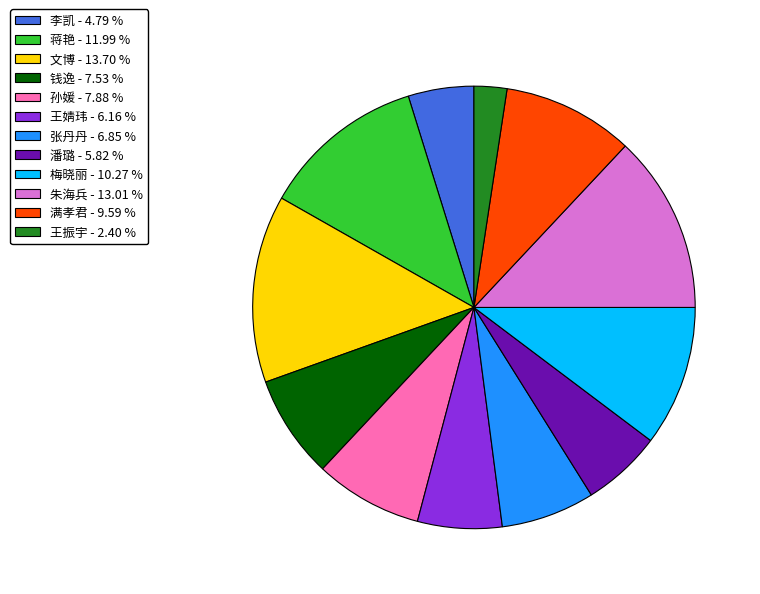

Does 朱海兵 - 13.01 % account for over 50% of the chart?

No